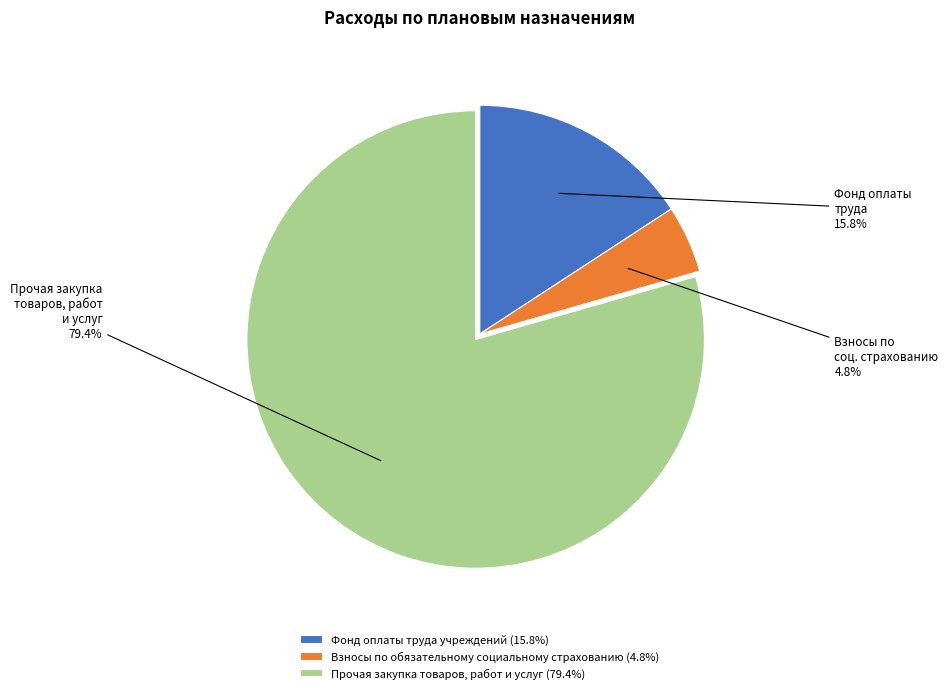

True or false: Прочая закупка товаров, работ и услуг accounts for 65% of the total.

False